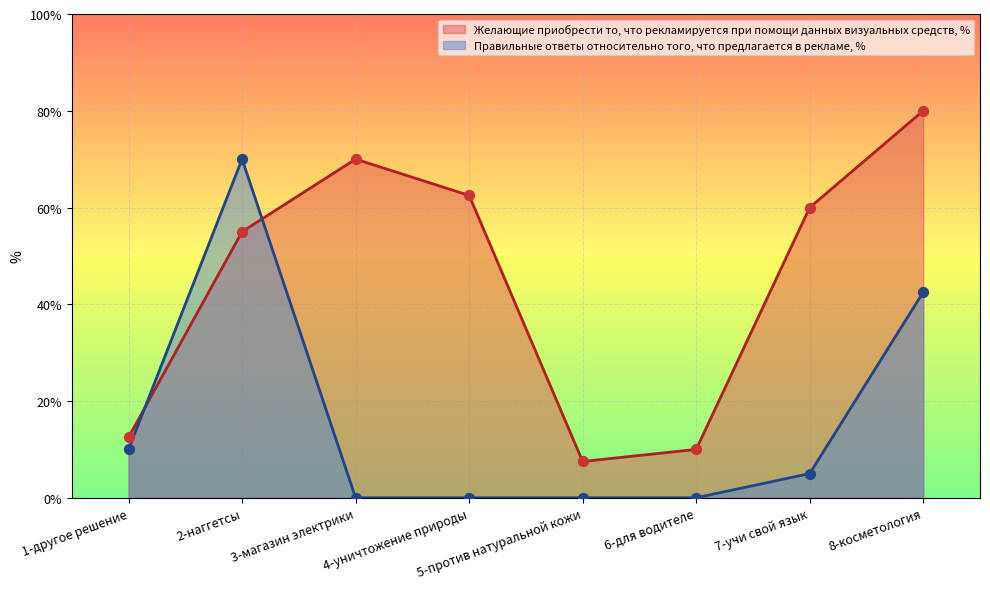

Which series has the largest total across all categories?

Желающие приобрести то, что рекламируется при помощи данных визуальных средств, %